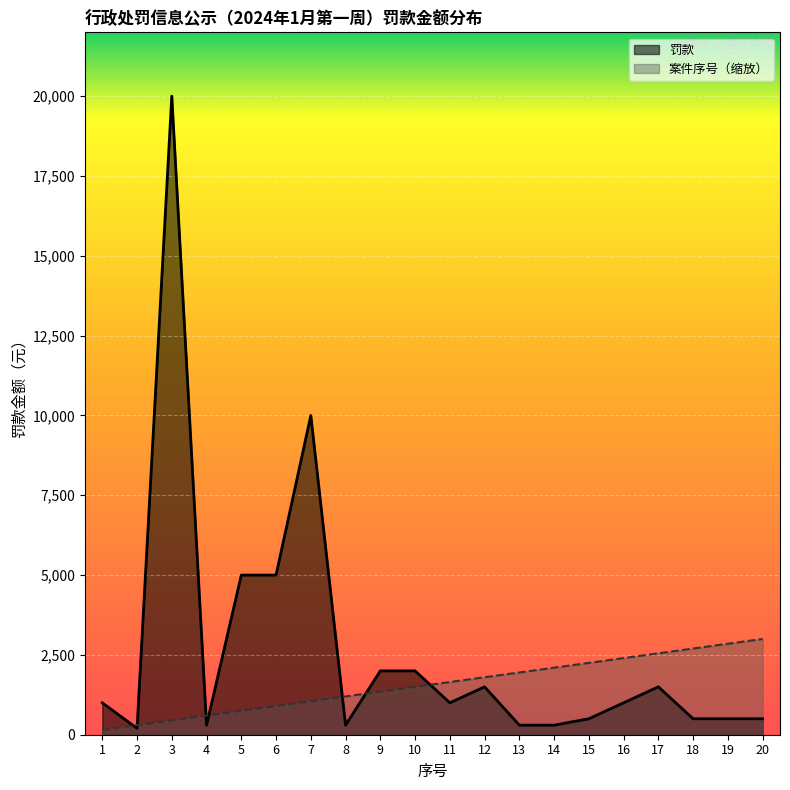

List the labels in order of 案件累计 value, largest first.

20, 19, 18, 17, 16, 15, 14, 13, 12, 11, 10, 9, 8, 7, 6, 5, 4, 3, 2, 1